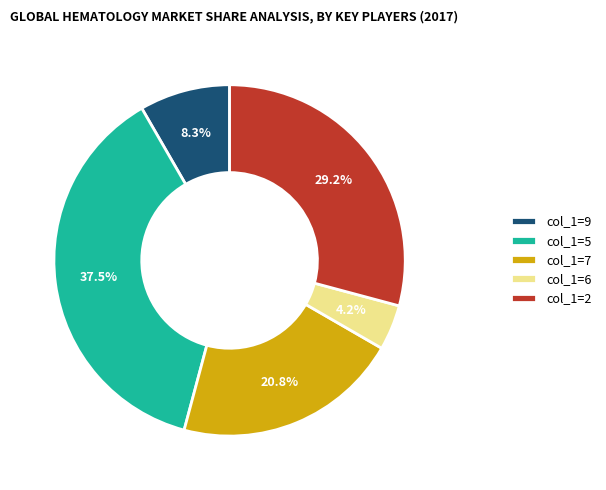

Is col_1=6 the majority of the pie?

No